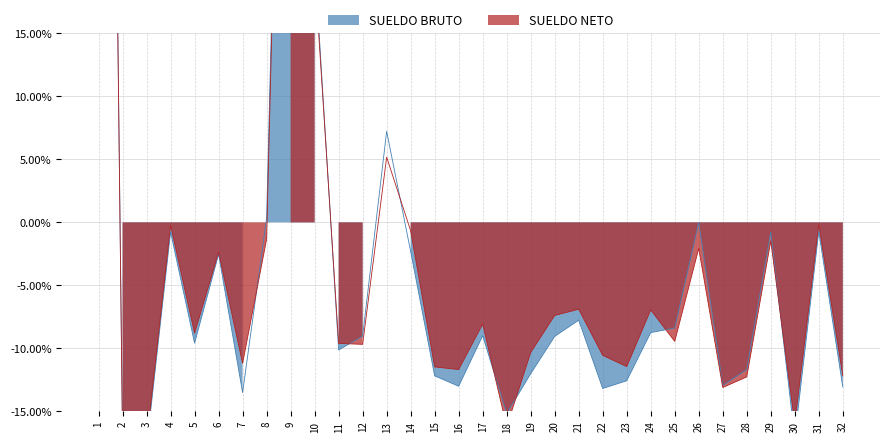

Rank the series at 9 from highest to lowest value.

SUELDO NETO, SUELDO BRUTO